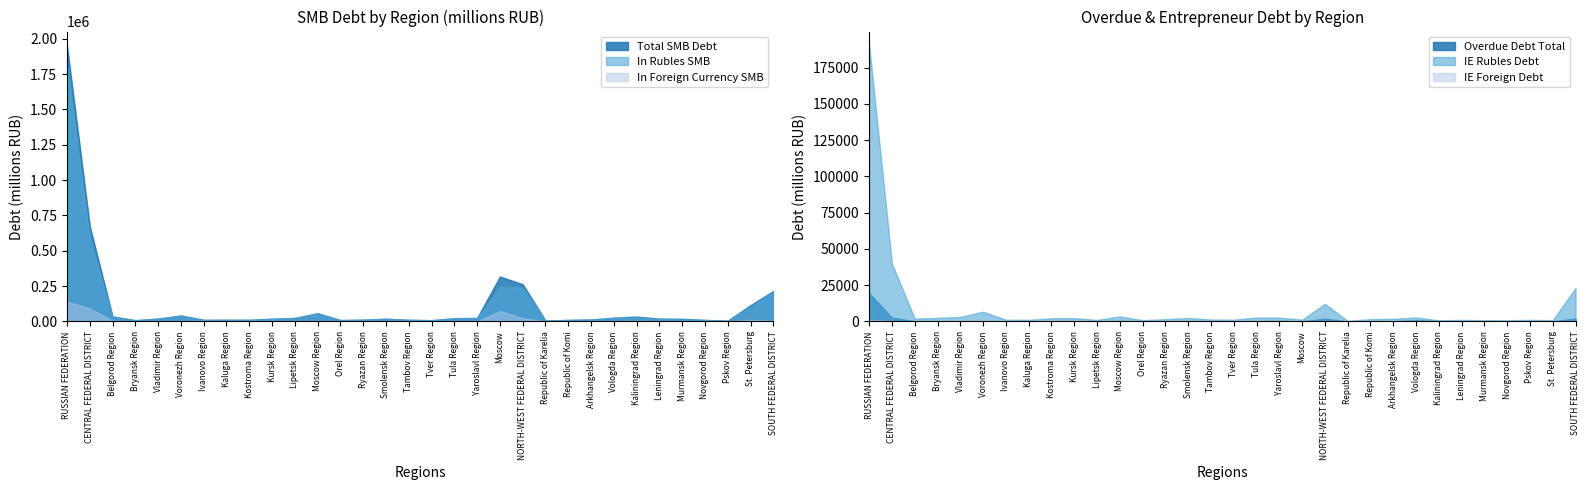

What is the difference between the In Rubles SMB values at Yaroslavl Region and Kostroma Region?

13582